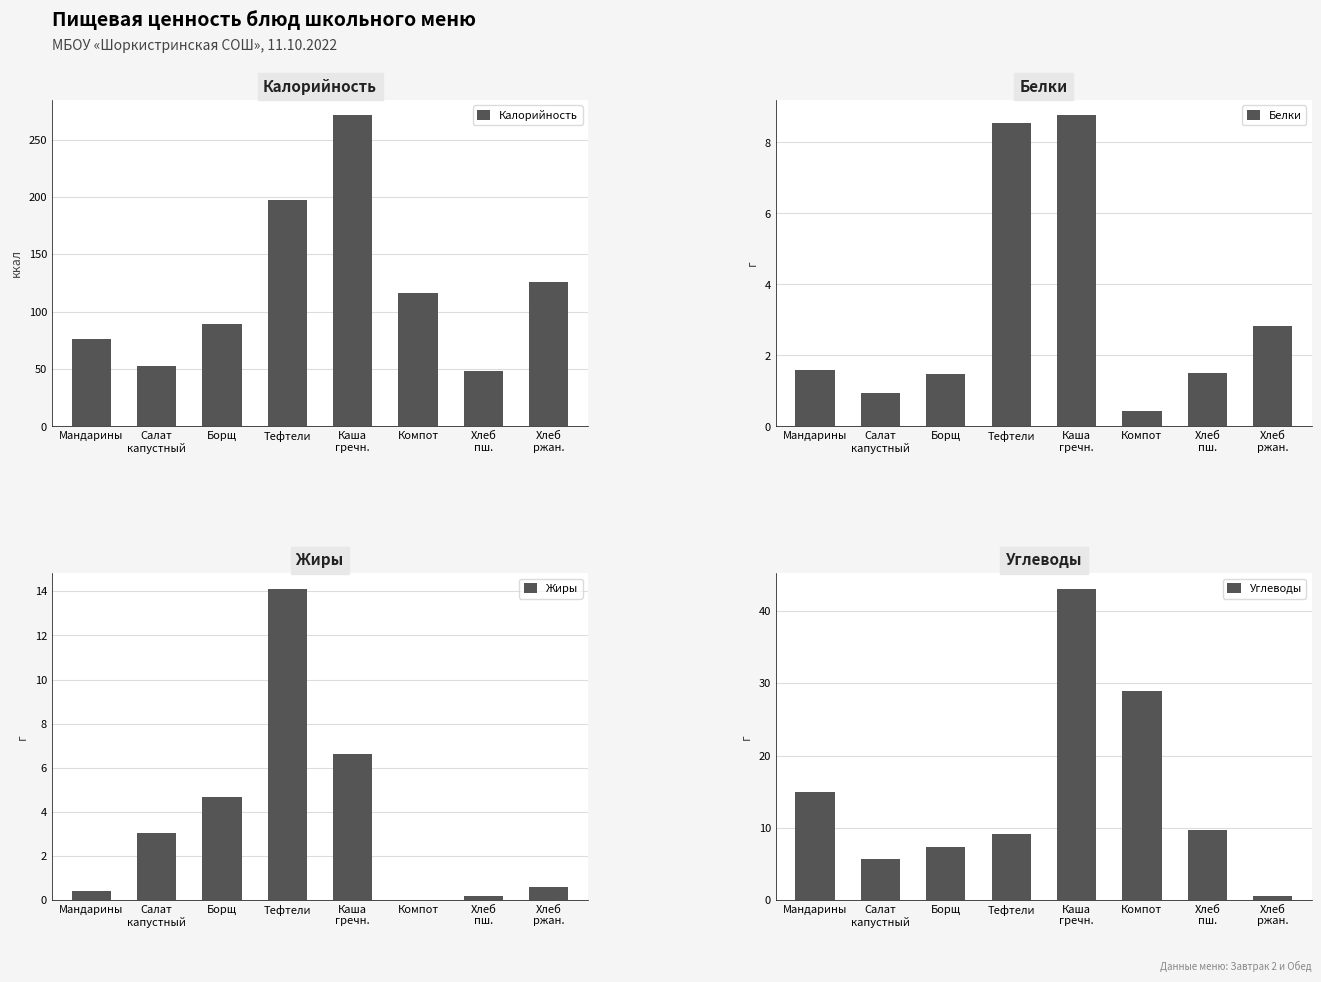

What is the sum of the Углеводы values at Компот and Борщ?

36.2